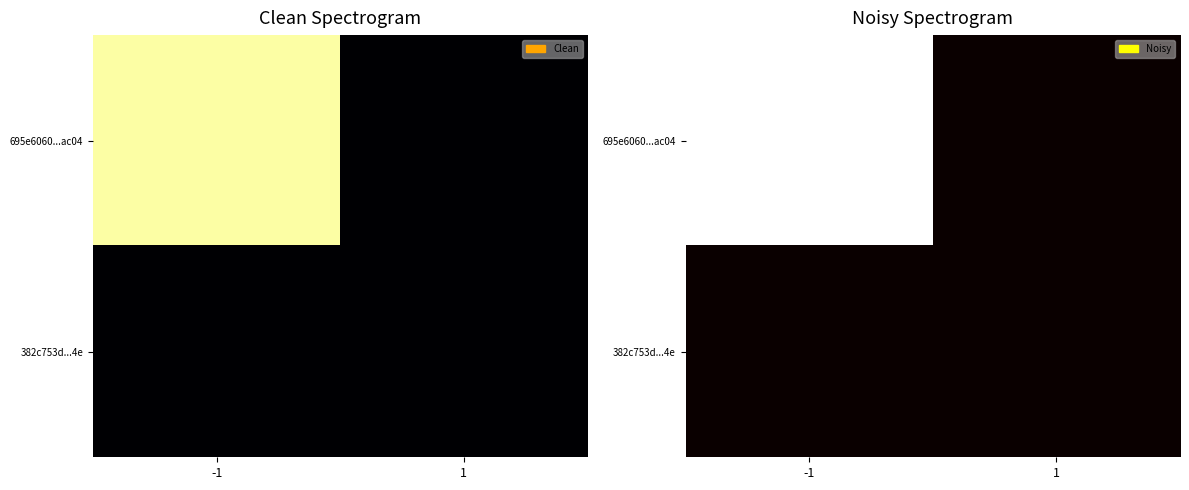

Which category has the highest value across all series?

-1